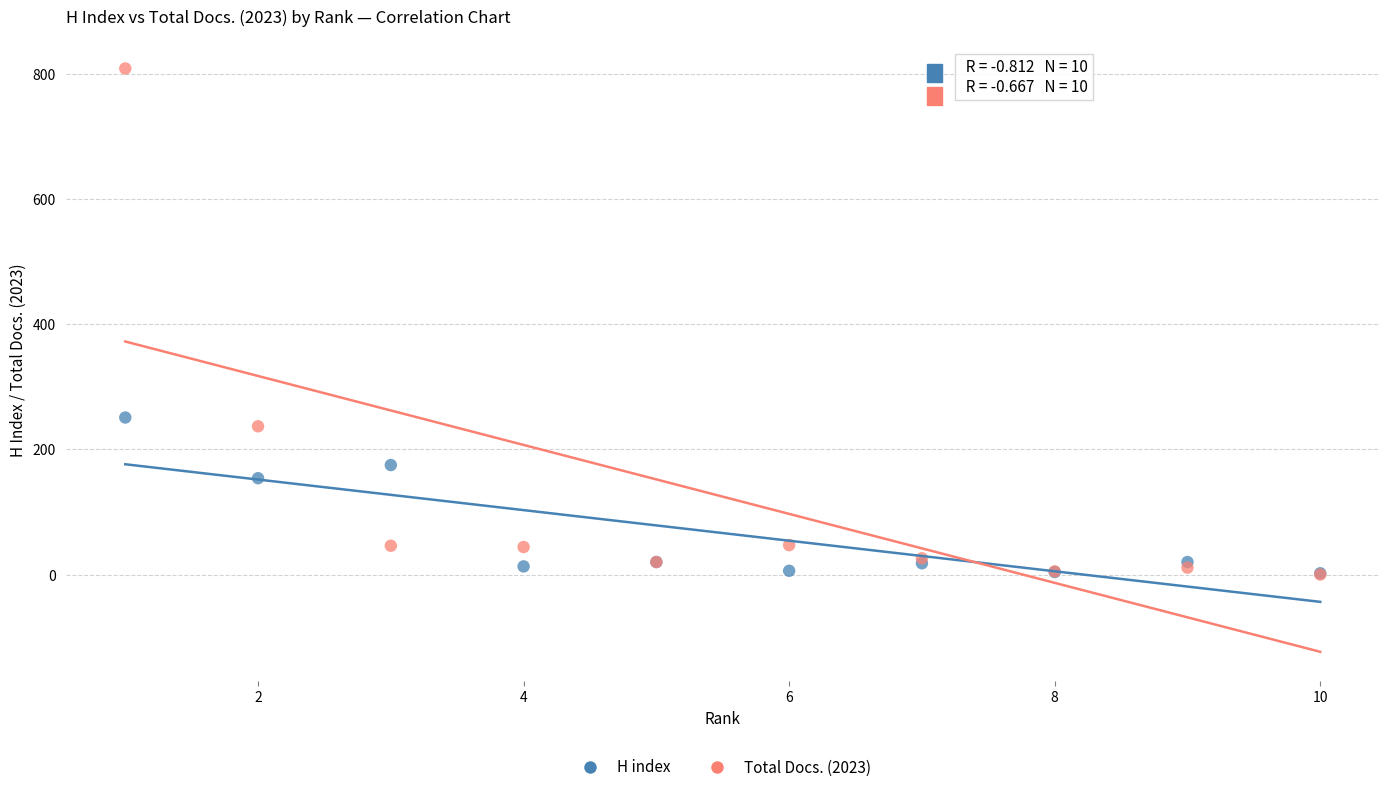

In the Total Docs. (2023) series, what Y value is closest to 404?

237